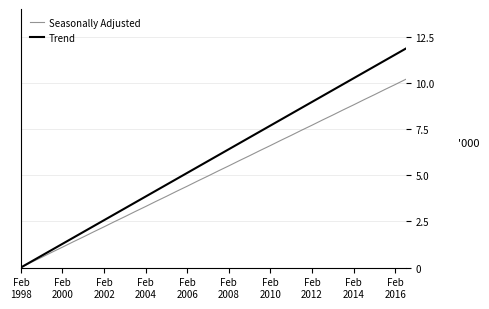

Which category has the lowest value across all series?

Feb
1998